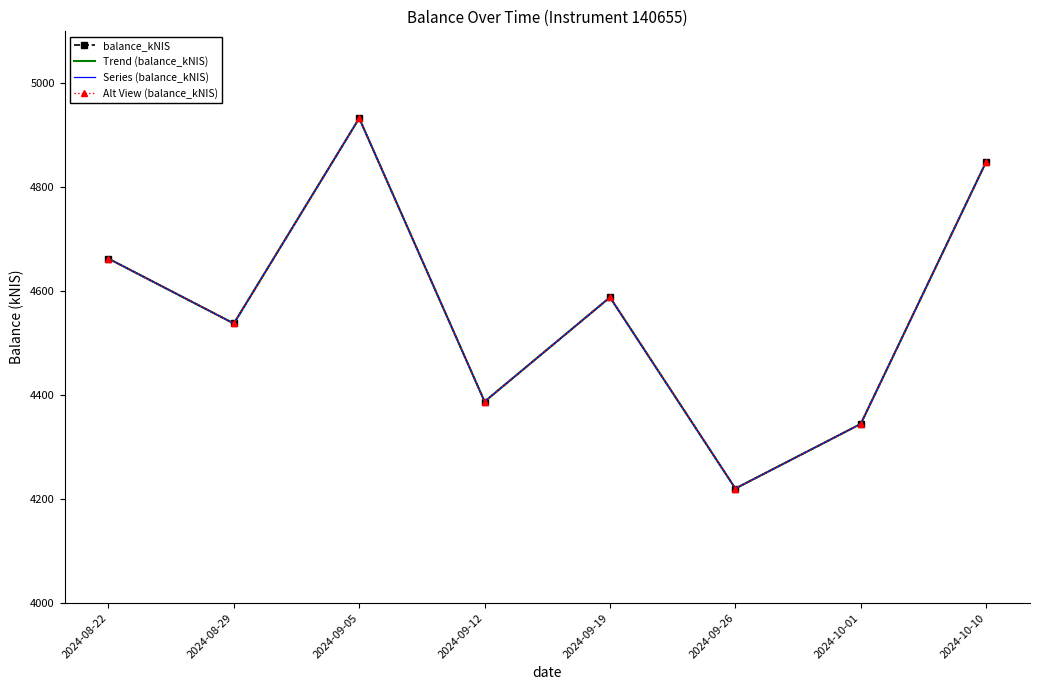

At which category does balance_kNIS reach its first local peak?

2024-09-05